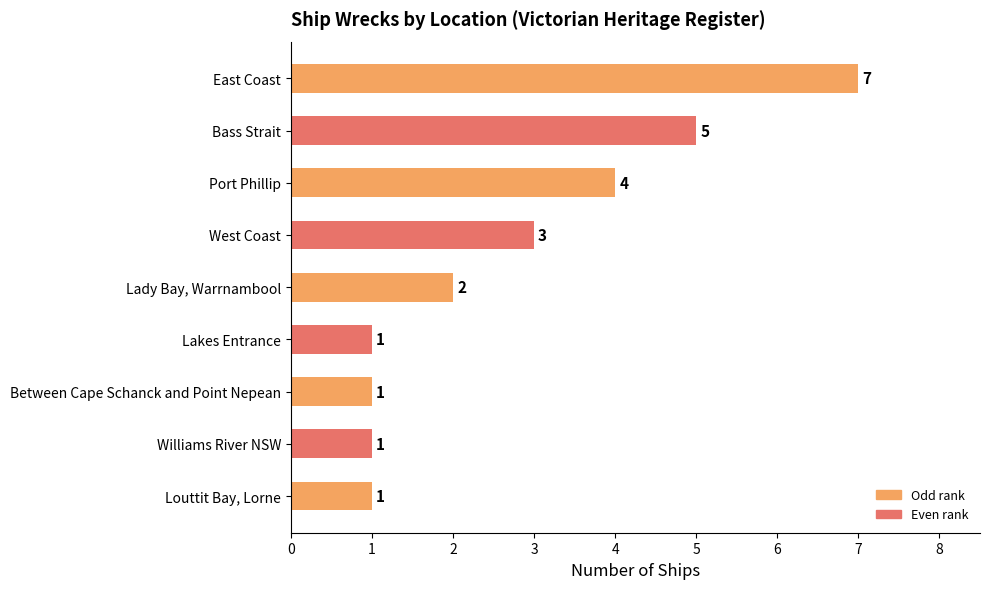

The value at Bass Strait is 5. True or false?

True